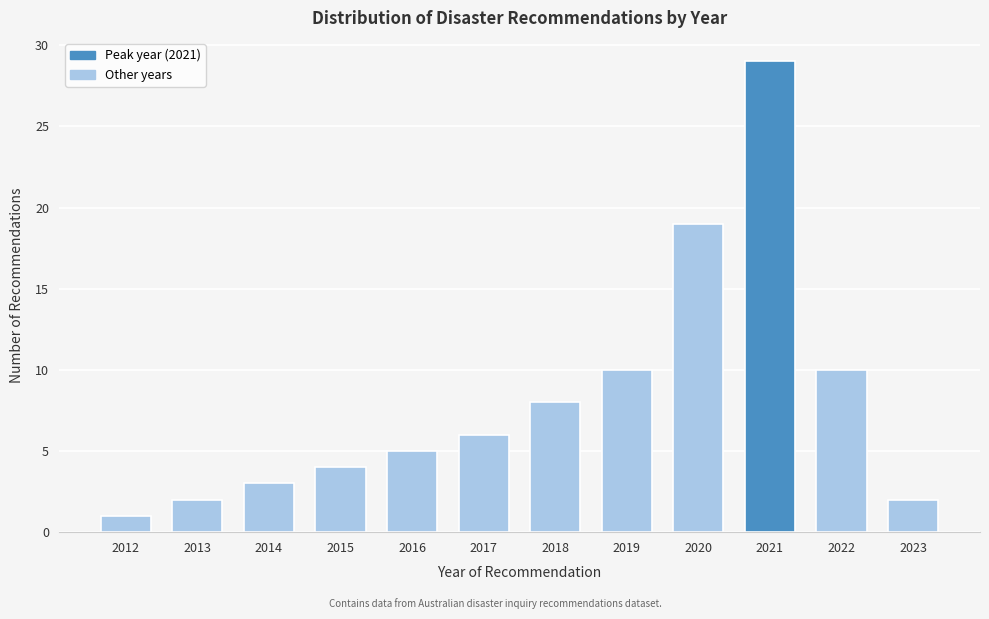

Reading left to right, transcribe all the data shown in this chart.

2012=1	2013=2	2014=3	2015=4	2016=5	2017=6	2018=8	2019=10	2020=19	2021=29	2022=10	2023=2